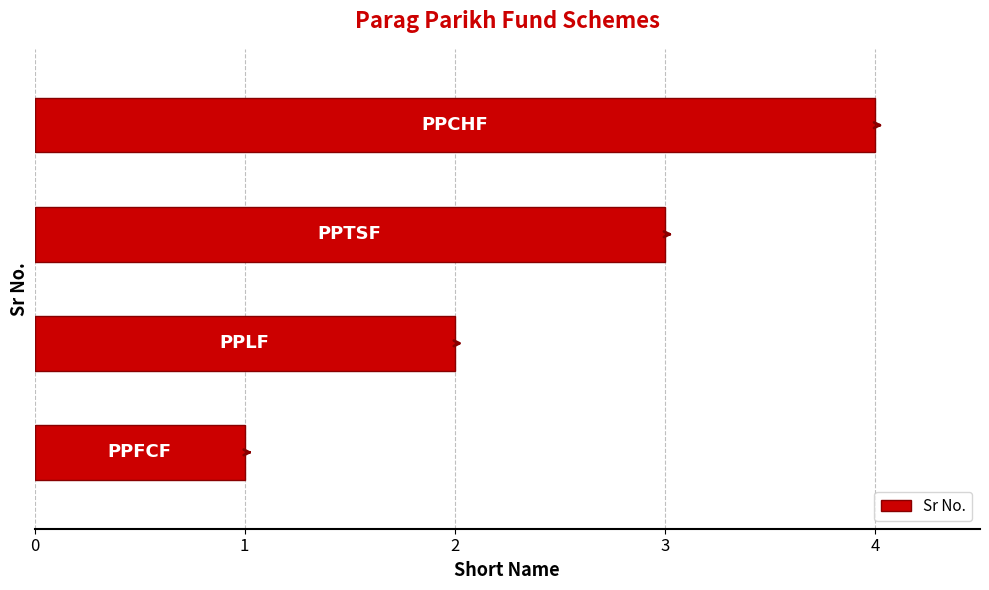

What is the difference between the maximum and minimum values?

3